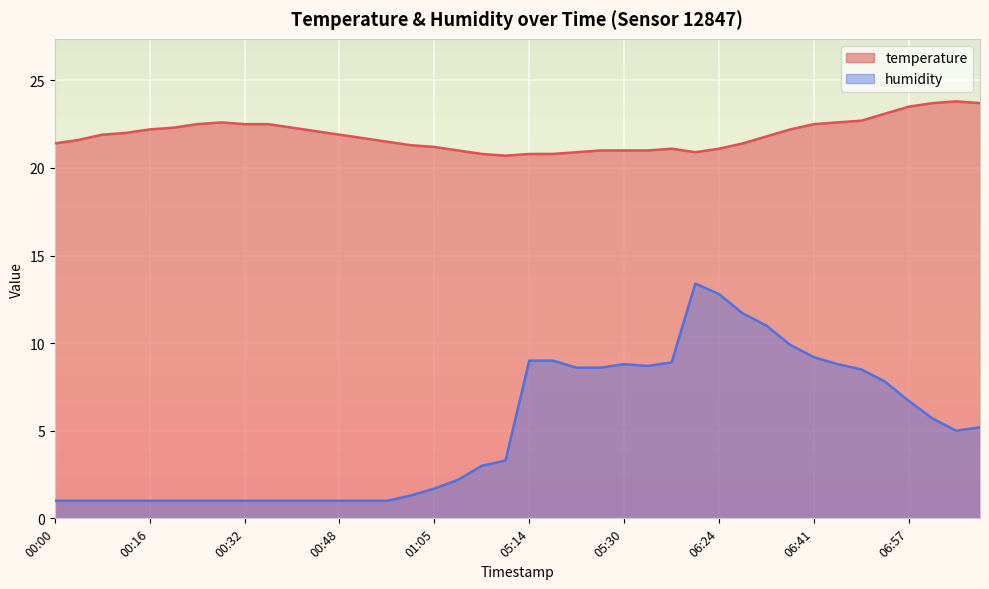

Which label corresponds to the largest value in the chart?

07:06